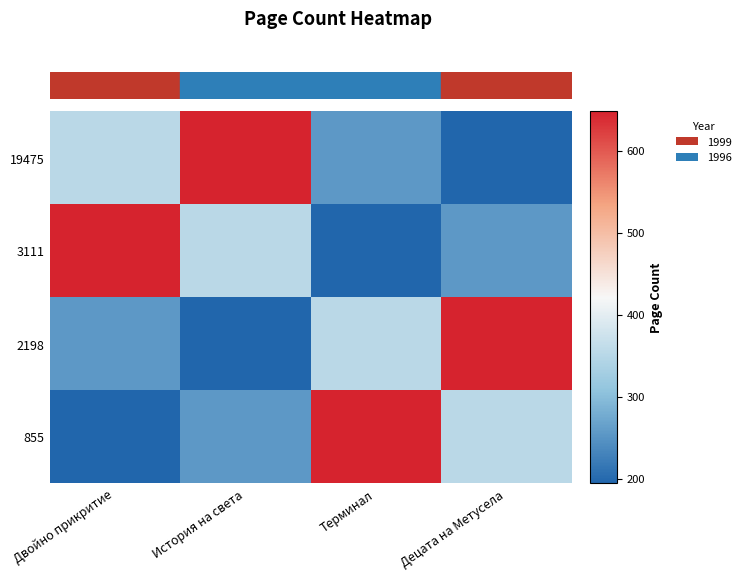

Reading left to right, what are all the values shown in this chart?

19475: Двойно прикритие=352	История на света=648	Терминал=256	Децата на Метусела=194
3111: Двойно прикритие=648	История на света=352	Терминал=194	Децата на Метусела=256
2198: Двойно прикритие=256	История на света=194	Терминал=352	Децата на Метусела=648
855: Двойно прикритие=194	История на света=256	Терминал=648	Децата на Метусела=352